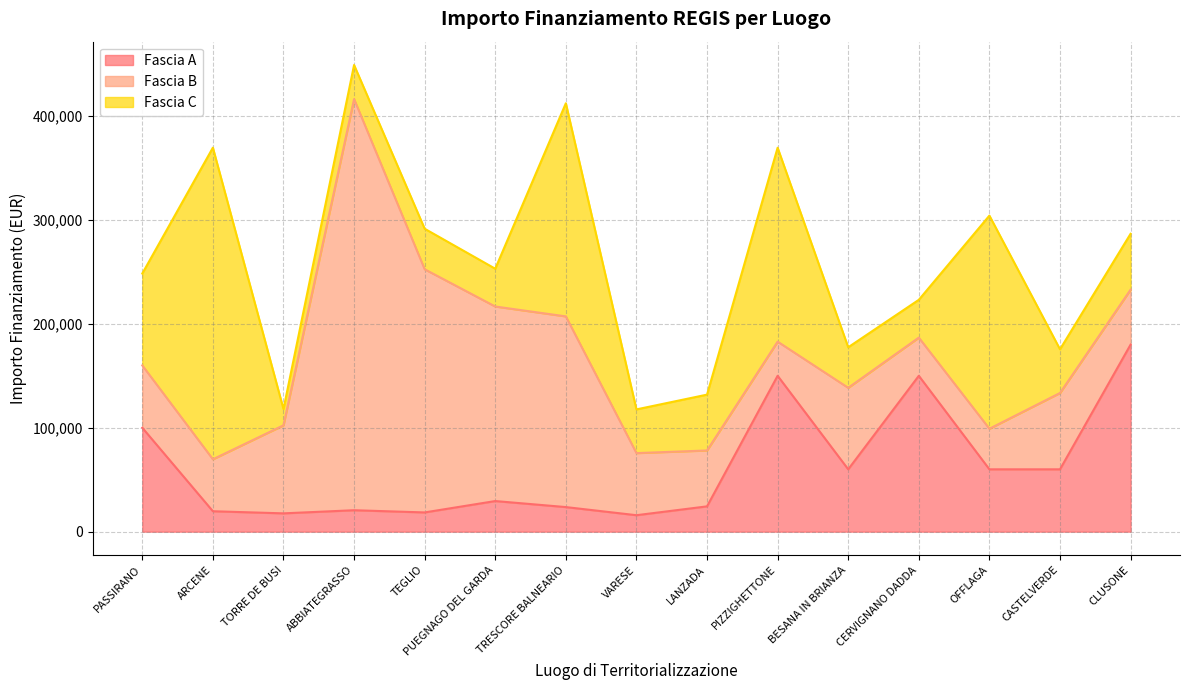

What is the difference between the maximum and minimum values in the Fascia C series?

284231.4